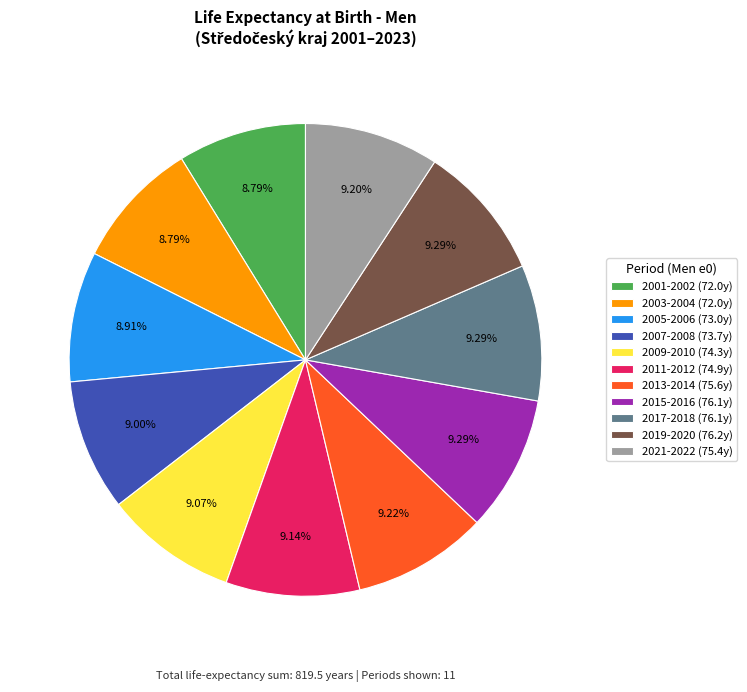

Combined, do 2001-2002 (72.0y) and 2017-2018 (76.1y) account for over 50%?

No